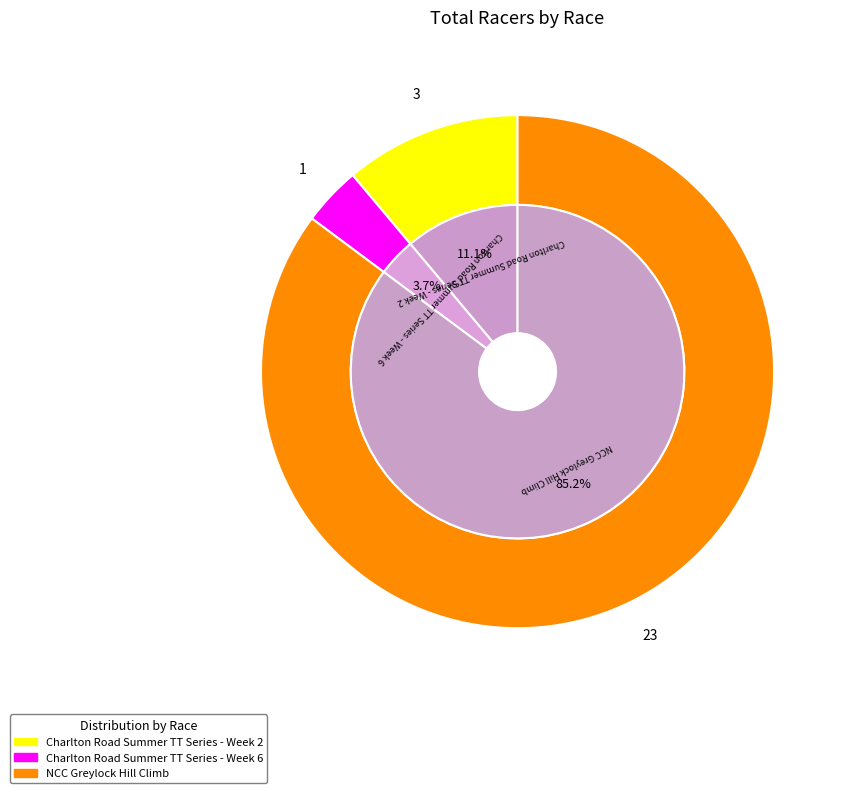

Is it true that NCC Greylock Hill Climb is 85% of the pie?

True